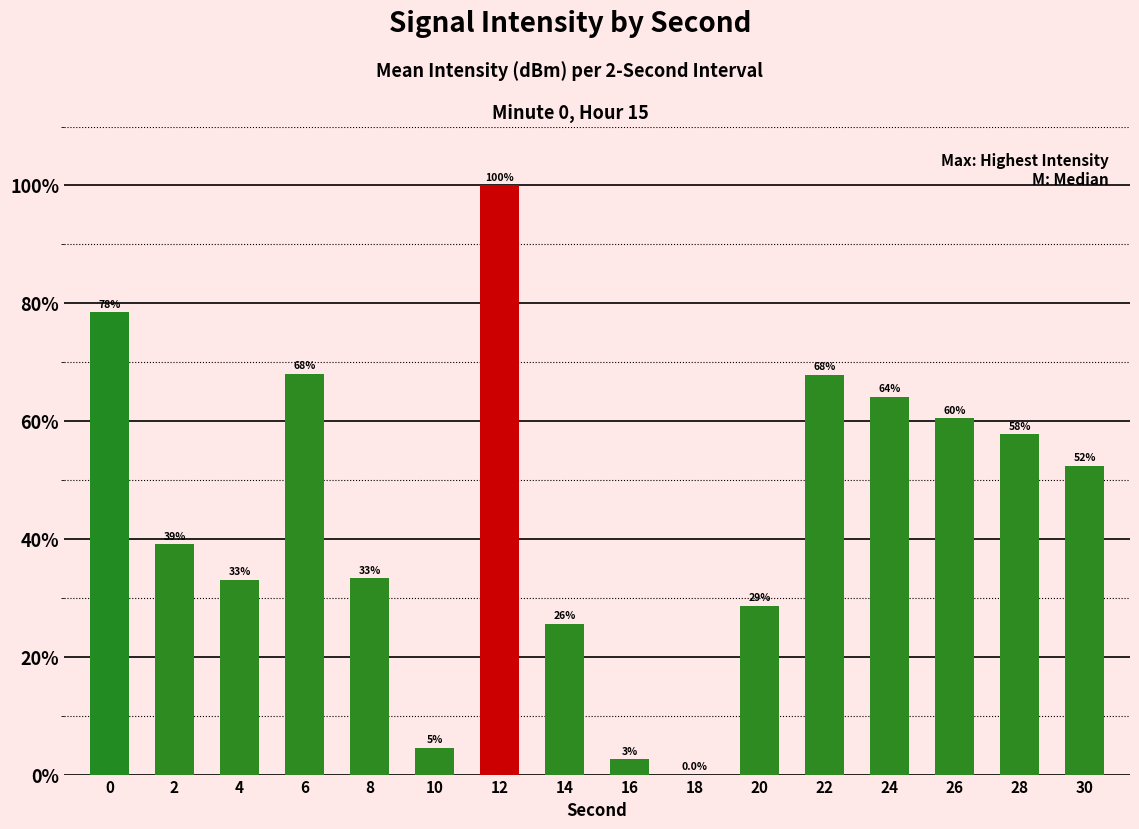

What is the change in value from 12 to 18?

-100.0